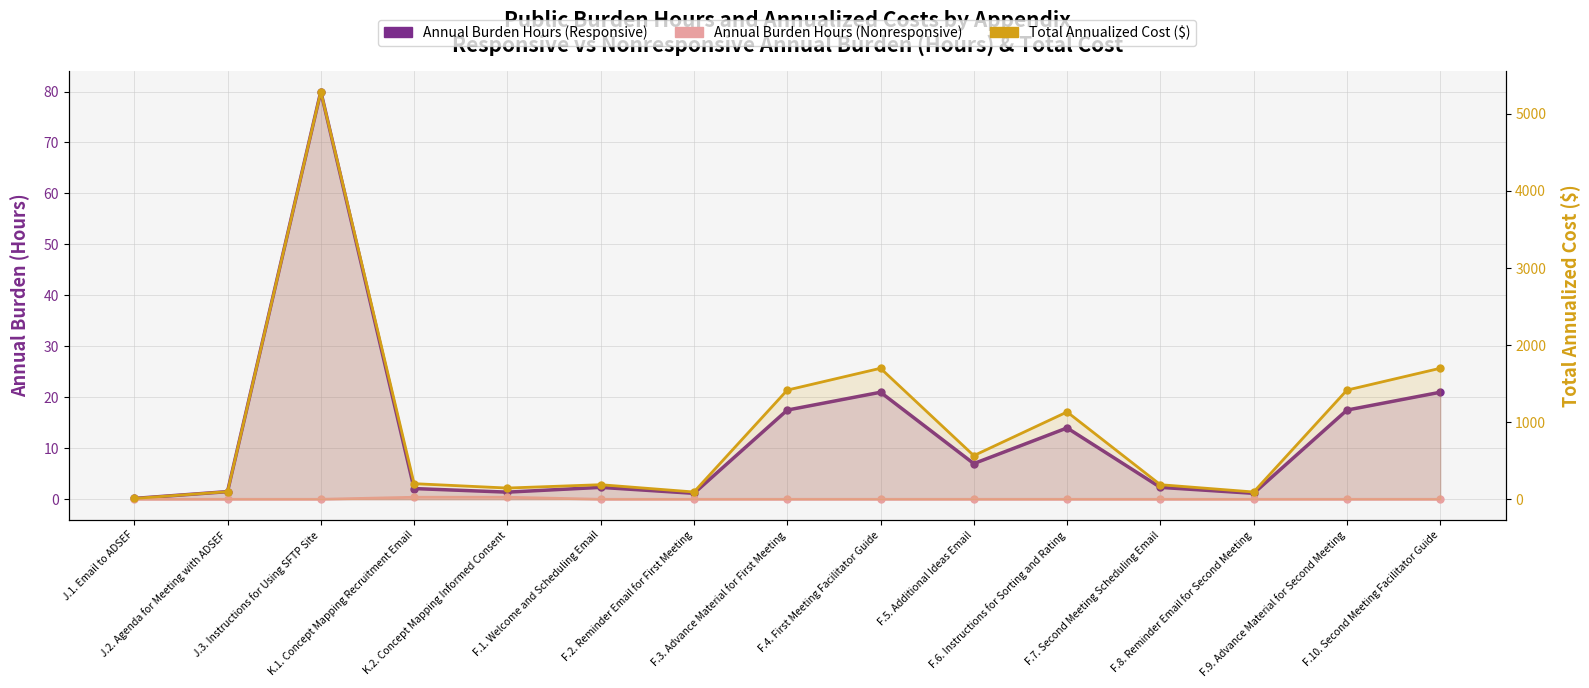

Reading left to right, transcribe all the data shown in this chart.

Annual Burden Hours (Responsive): J.1. Email to ADSEF=0.2	J.2. Agenda for Meeting with ADSEF=1.5	J.3. Instructions for Using SFTP Site=80.0	K.1. Concept Mapping Recruitment Email=2.1	K.2. Concept Mapping Informed Consent=1.4	F.1. Welcome and Scheduling Email=2.3	F.2. Reminder Email for First Meeting=1.2	F.3. Advance Material for First Meeting=17.5	F.4. First Meeting Facilitator Guide=21.0	F.5. Additional Ideas Email=7.0	F.6. Instructions for Sorting and Rating=14.0	F.7. Second Meeting Scheduling Email=2.3	F.8. Reminder Email for Second Meeting=1.2	F.9. Advance Material for Second Meeting=17.5	F.10. Second Meeting Facilitator Guide=21.0
Annual Burden Hours (Nonresponsive): J.1. Email to ADSEF=0.0	J.2. Agenda for Meeting with ADSEF=0.0	J.3. Instructions for Using SFTP Site=0.0	K.1. Concept Mapping Recruitment Email=0.4	K.2. Concept Mapping Informed Consent=0.4	F.1. Welcome and Scheduling Email=0.0	F.2. Reminder Email for First Meeting=0.0	F.3. Advance Material for First Meeting=0.0	F.4. First Meeting Facilitator Guide=0.0	F.5. Additional Ideas Email=0.0	F.6. Instructions for Sorting and Rating=0.0	F.7. Second Meeting Scheduling Email=0.0	F.8. Reminder Email for Second Meeting=0.0	F.9. Advance Material for Second Meeting=0.0	F.10. Second Meeting Facilitator Guide=0.0
Total Annualized Cost ($): J.1. Email to ADSEF=11.0	J.2. Agenda for Meeting with ADSEF=99.1	J.3. Instructions for Using SFTP Site=5286.0	K.1. Concept Mapping Recruitment Email=202.6	K.2. Concept Mapping Informed Consent=145.9	F.1. Welcome and Scheduling Email=189.1	F.2. Reminder Email for First Meeting=94.5	F.3. Advance Material for First Meeting=1415.4	F.4. First Meeting Facilitator Guide=1698.4	F.5. Additional Ideas Email=566.1	F.6. Instructions for Sorting and Rating=1132.3	F.7. Second Meeting Scheduling Email=189.1	F.8. Reminder Email for Second Meeting=94.5	F.9. Advance Material for Second Meeting=1415.4	F.10. Second Meeting Facilitator Guide=1698.4